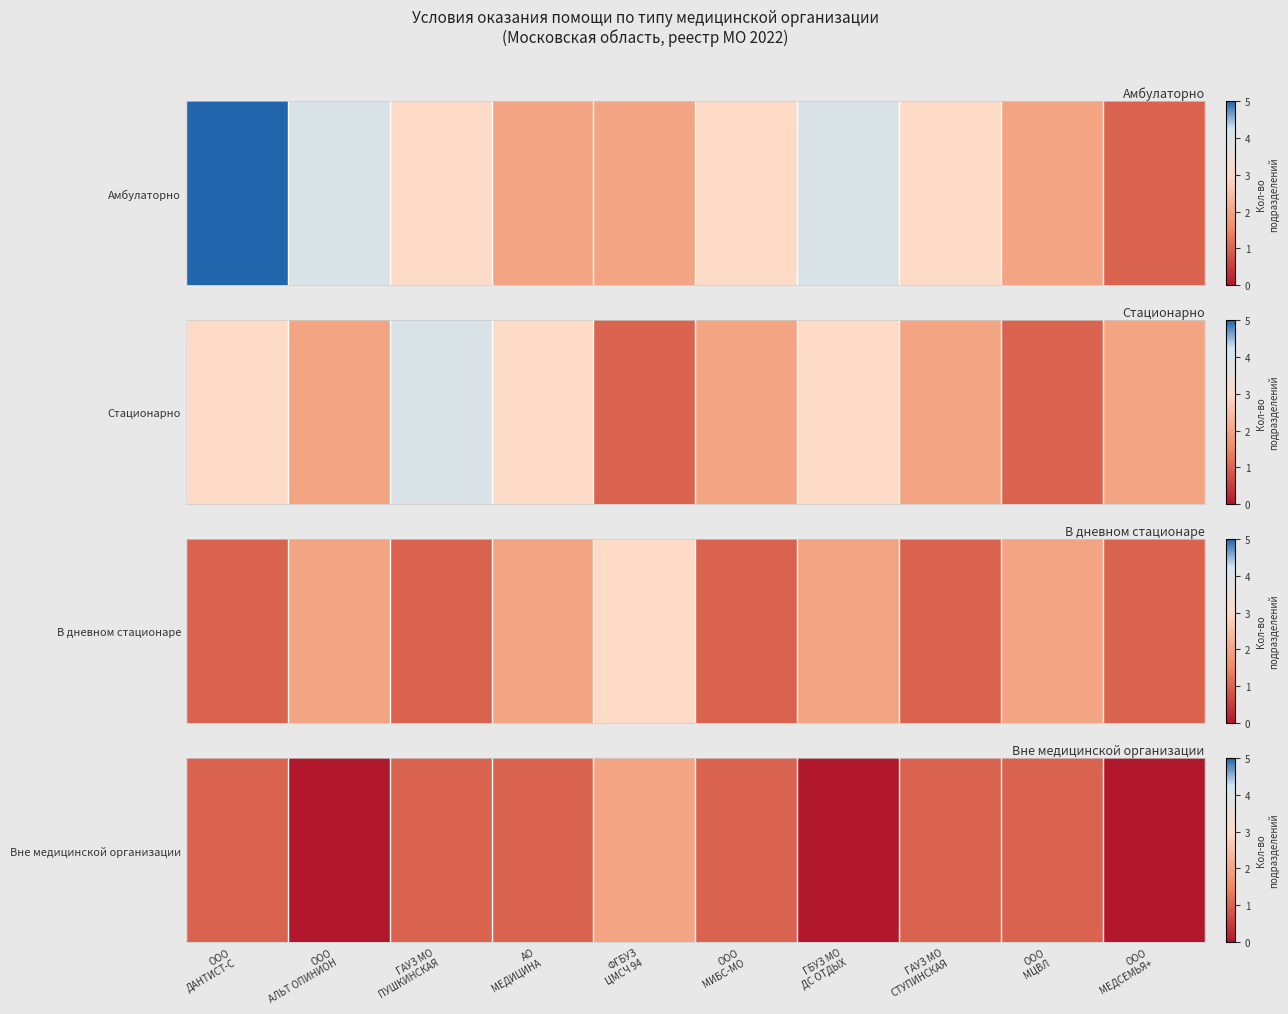

Which category has the lowest value across all series?

ООО
АЛЬТ ОПИНИОН